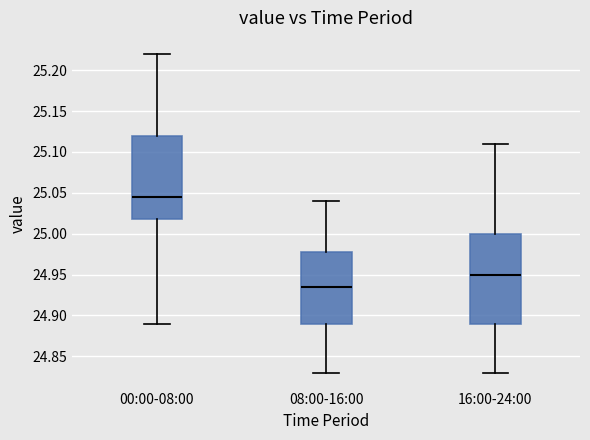

Where does the median line of the box for 16:00-24:00 sit on the y-axis? The values are not printed on the chart, so give them approximately, as read against the axis.

24.950